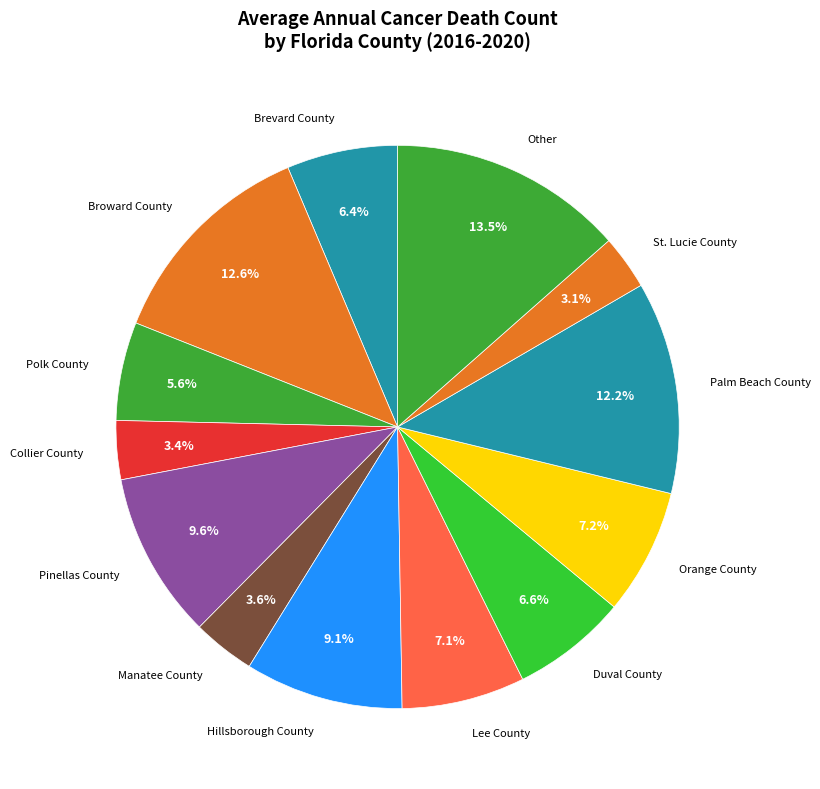

Does St. Lucie County account for over 50% of the chart?

No